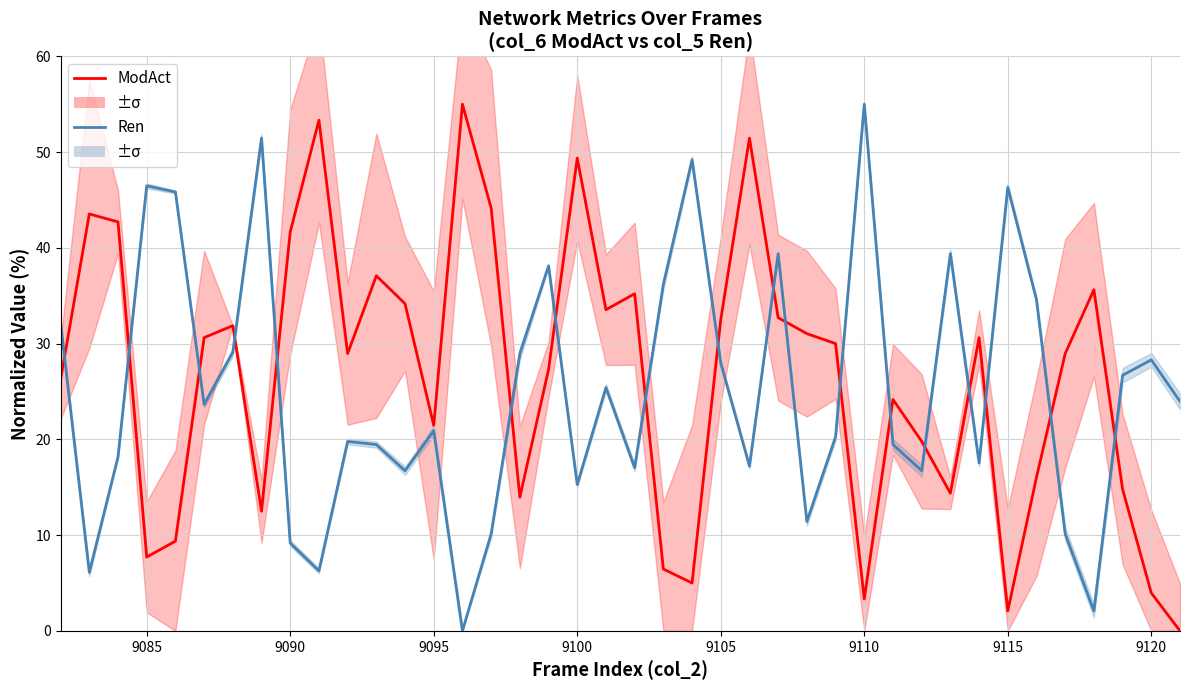

Is the value of Ren at 13 greater than the value of ModAct at 35?

No